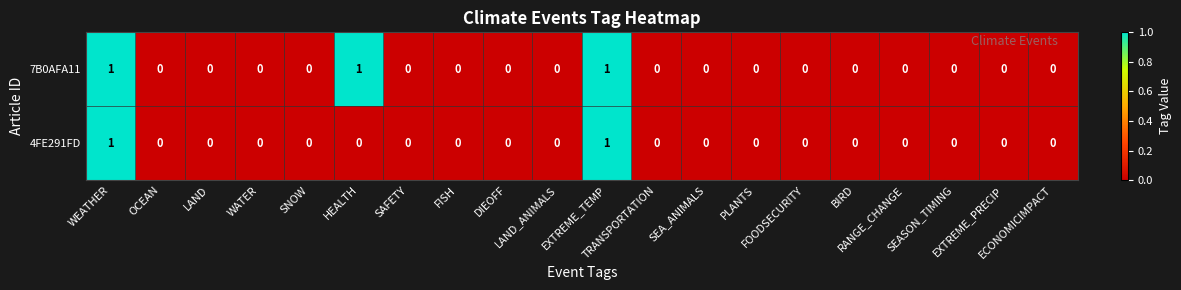

Rank the series by their average value, from lowest to highest.

4FE291FD, 7B0AFA11